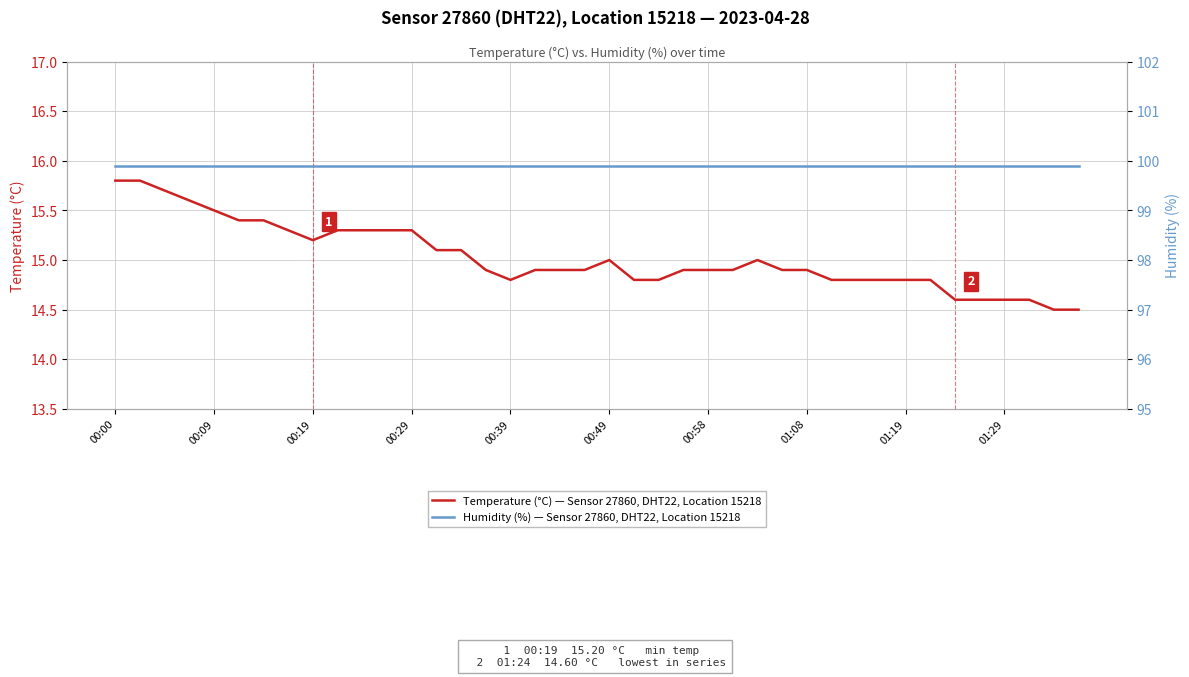

At which label does Humidity (%) — Sensor 27860, DHT22, Location 15218 reach its peak?

00:00